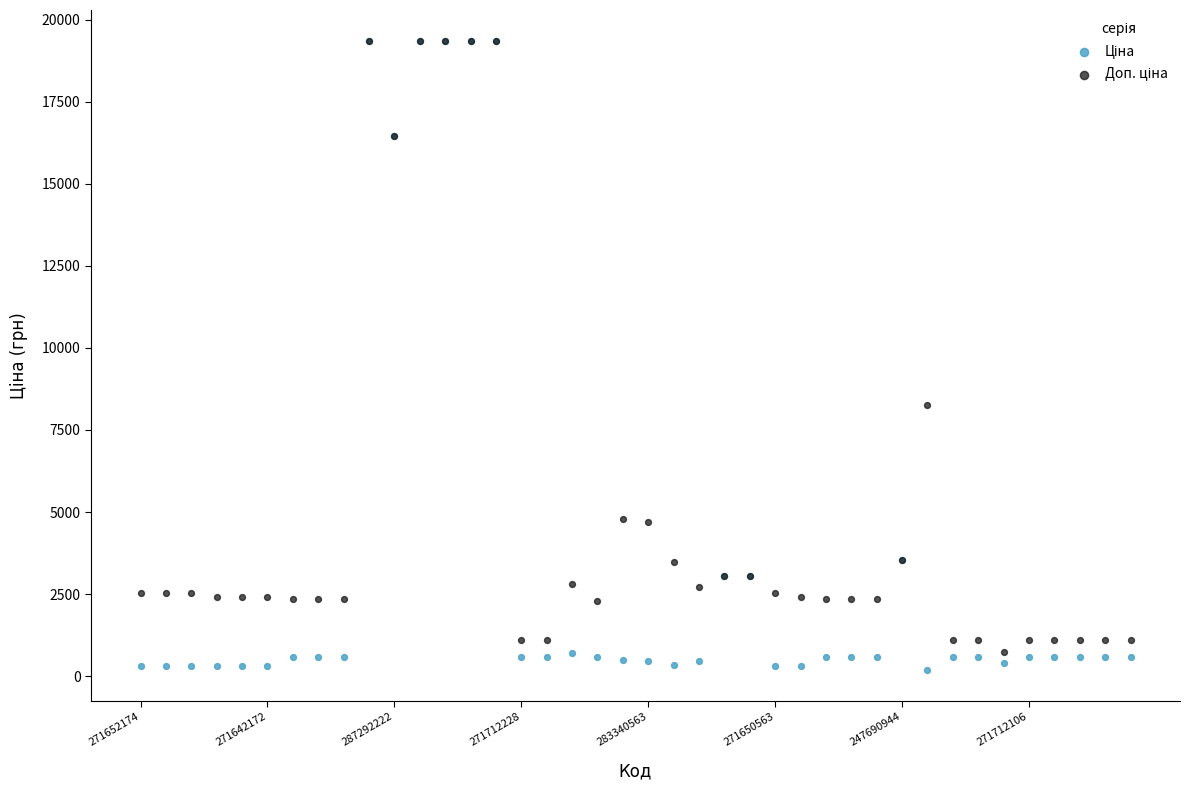

Across all series, what Y value is closest to 9769?

8248.8